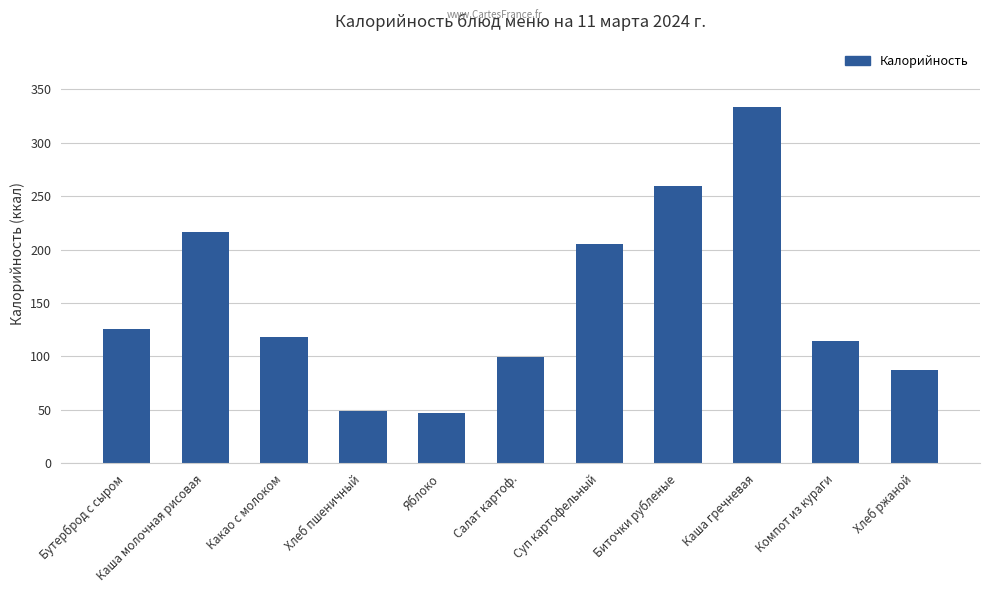

Which label corresponds to the largest value in the chart?

Каша гречневая